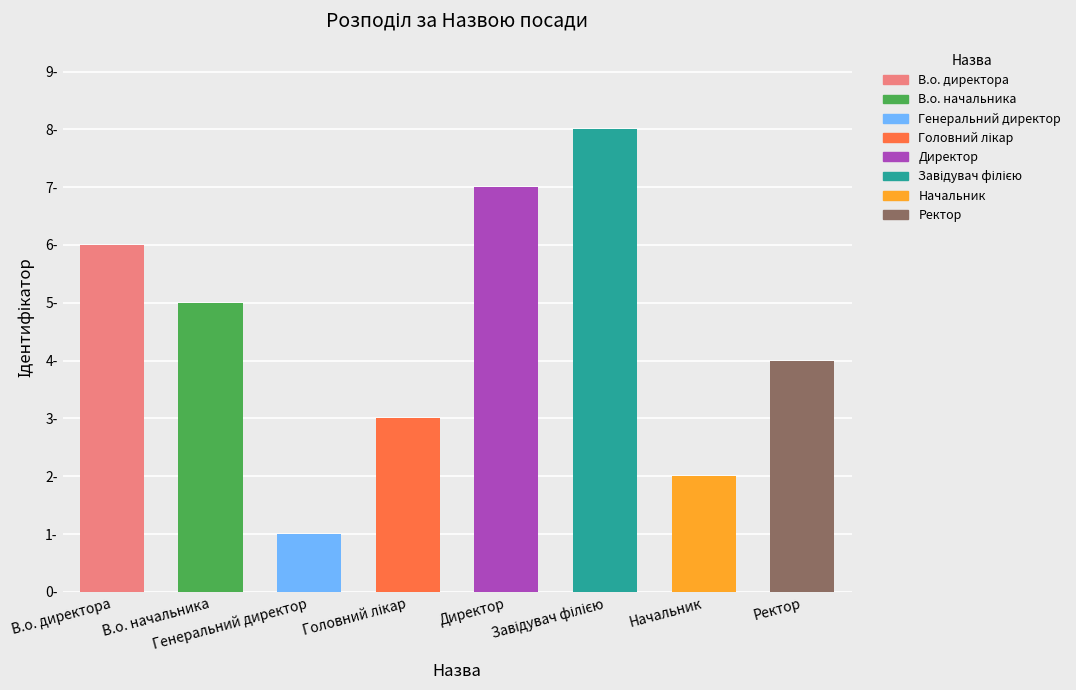

True or false: the data shows 2 at Начальник.

True